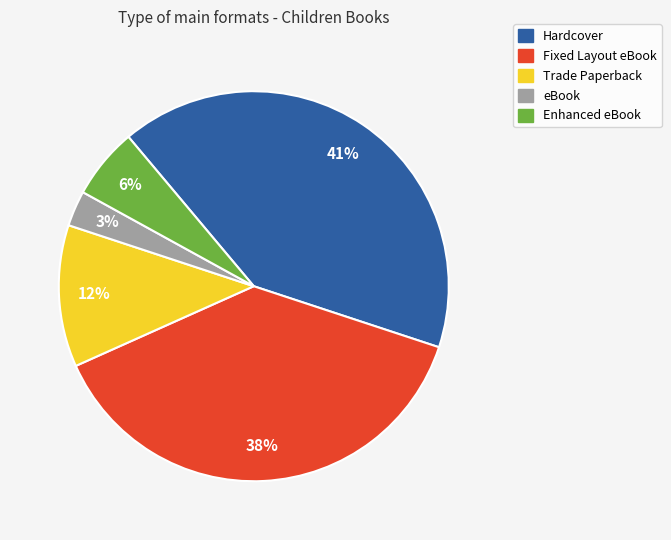

Does any single category account for the majority?

No